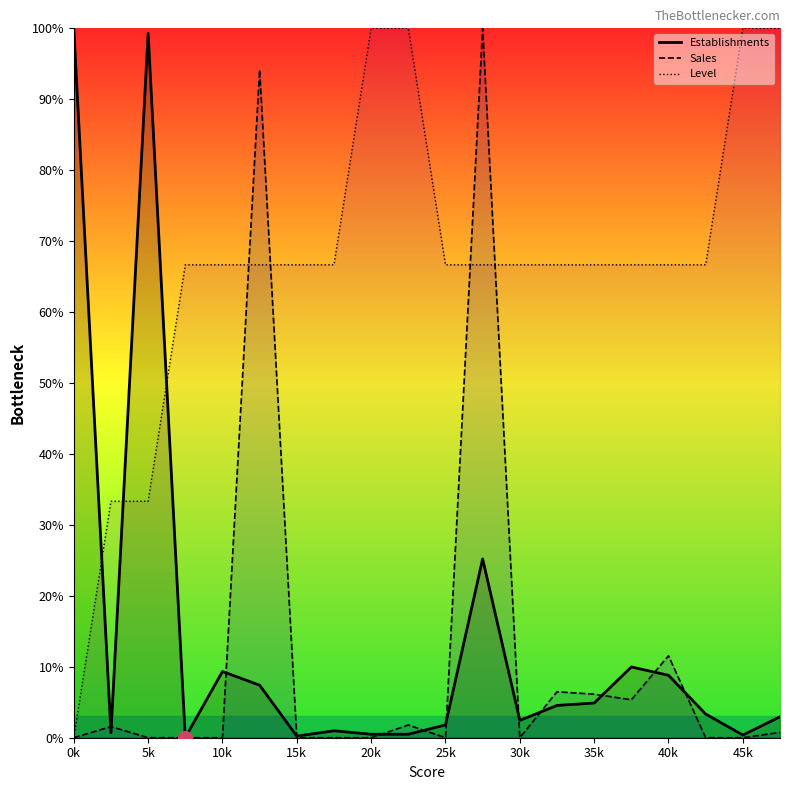

What is the greatest value displayed?

100.0